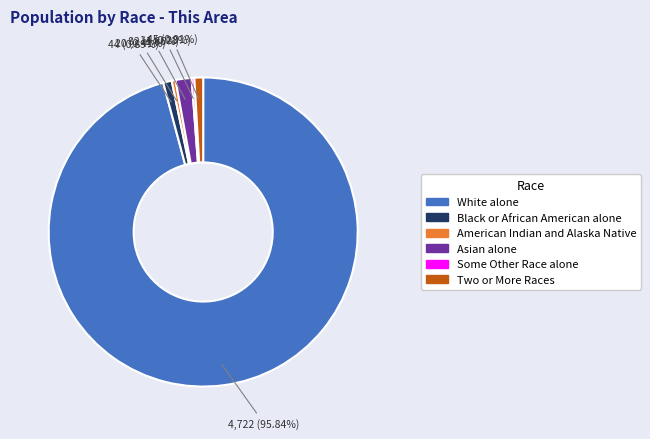

To the nearest percent, what is the average slice percentage?

17%